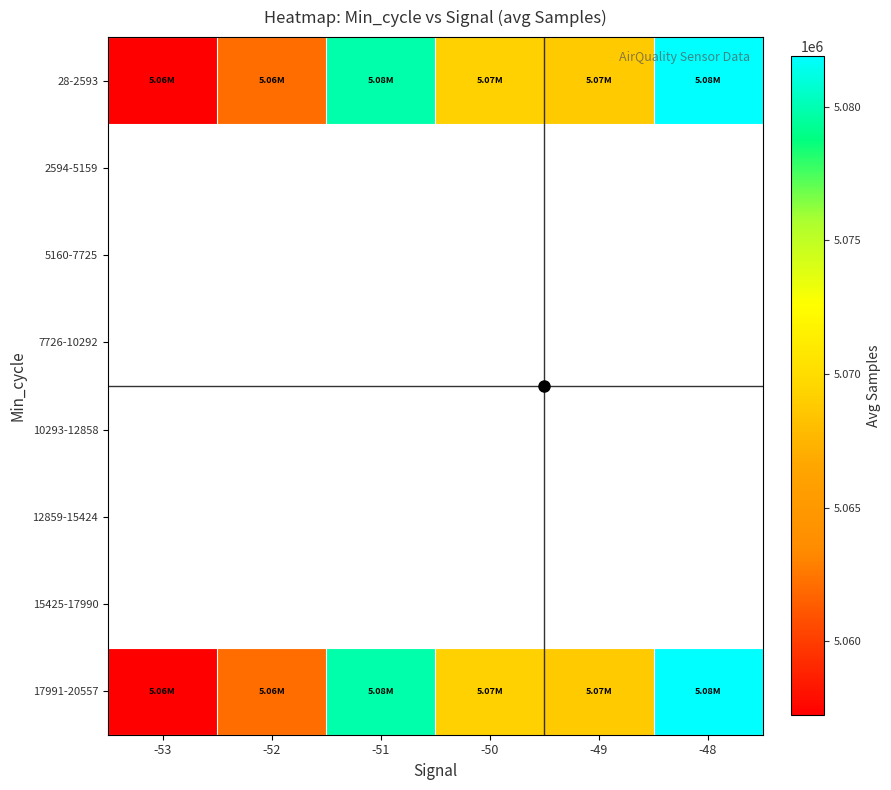

At how many categories does at least one series exceed 5078593?

2